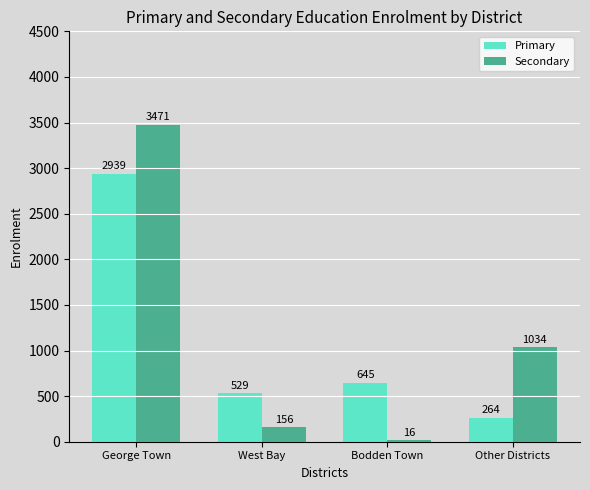

At how many categories does at least one series exceed 1330?

1